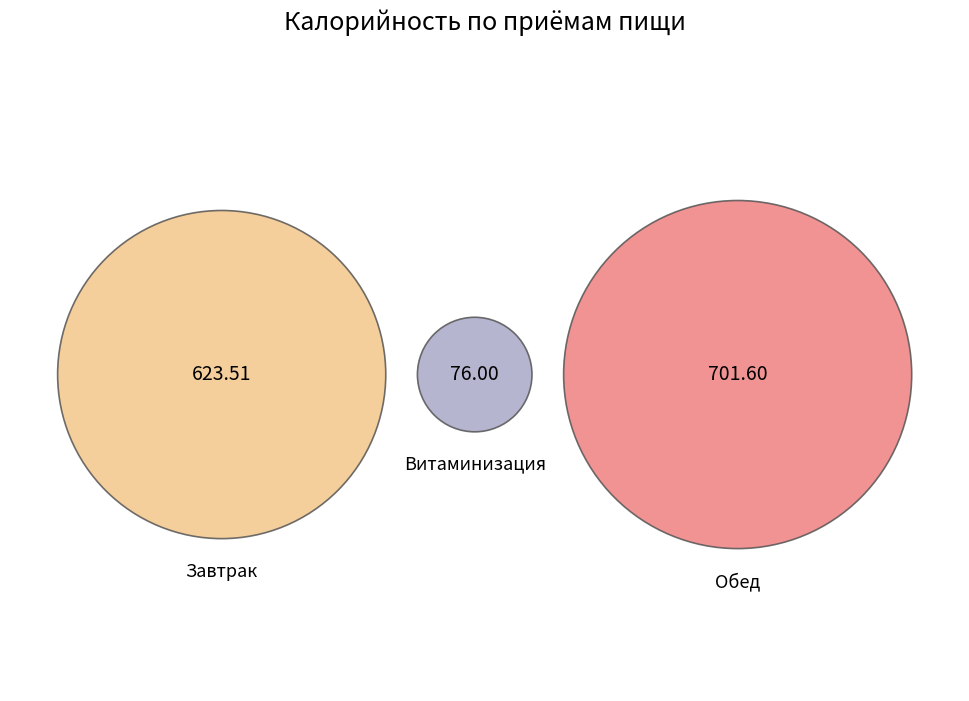

Count the number of slices in the pie.

3